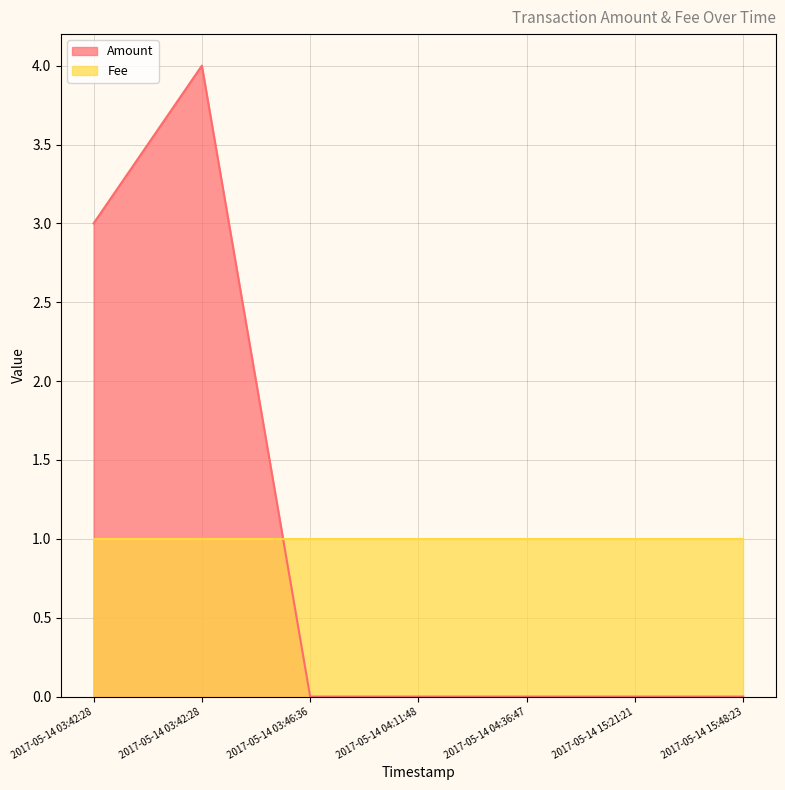

Does the chart display data point markers on the line(s)?

No